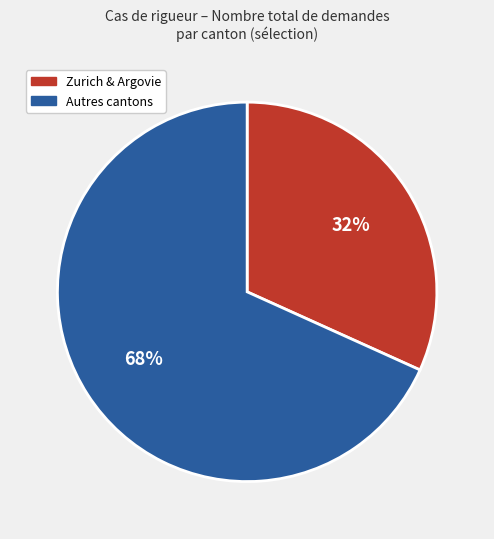

How many slices are in this pie chart?

2